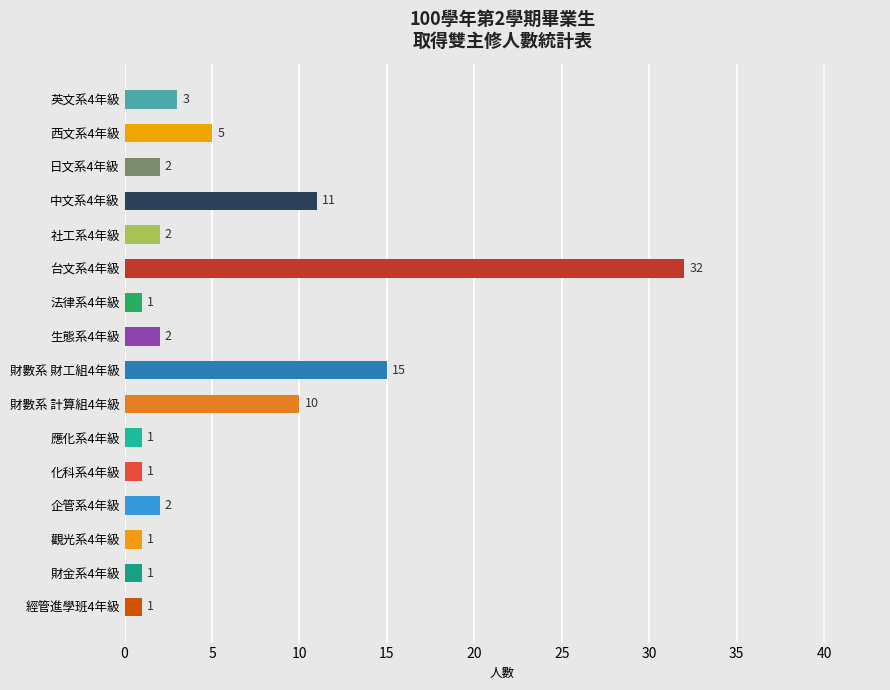

Approximately how many times larger is the value at 日文系4年級 compared to 法律系4年級?

2.0